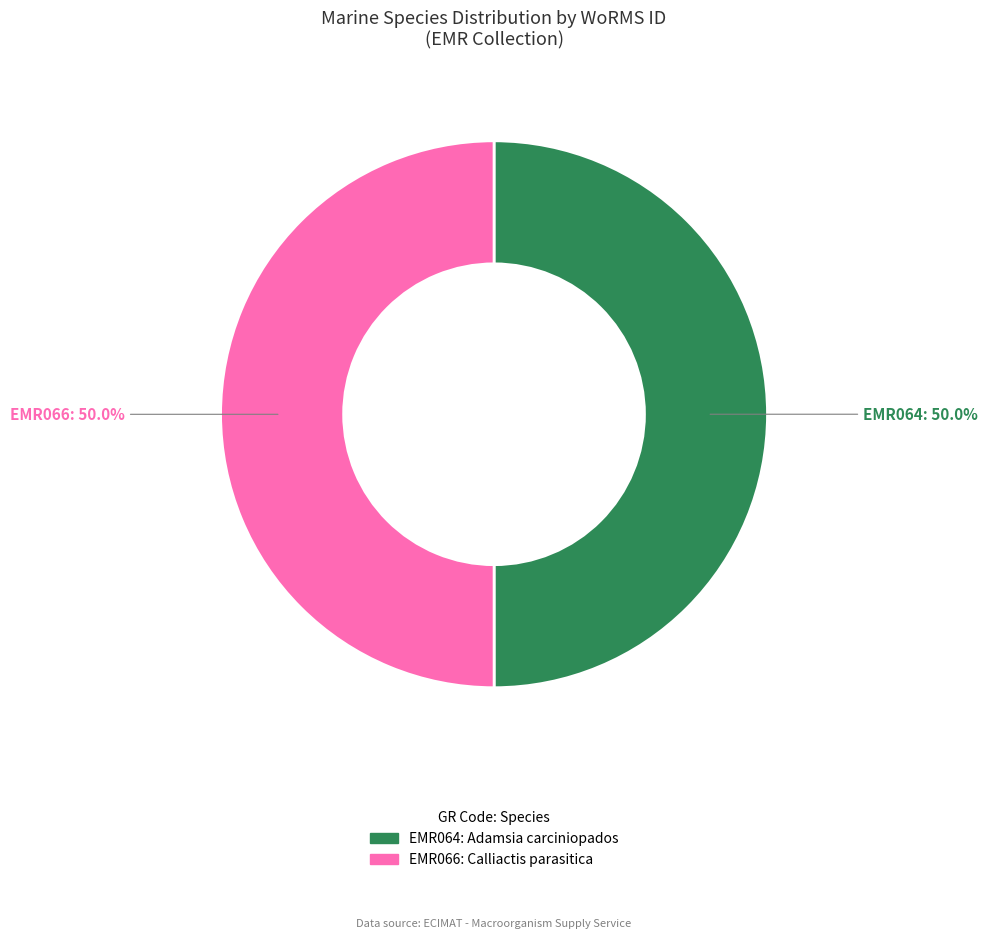

Is the sum of EMR064 and EMR066 greater than half?

Yes